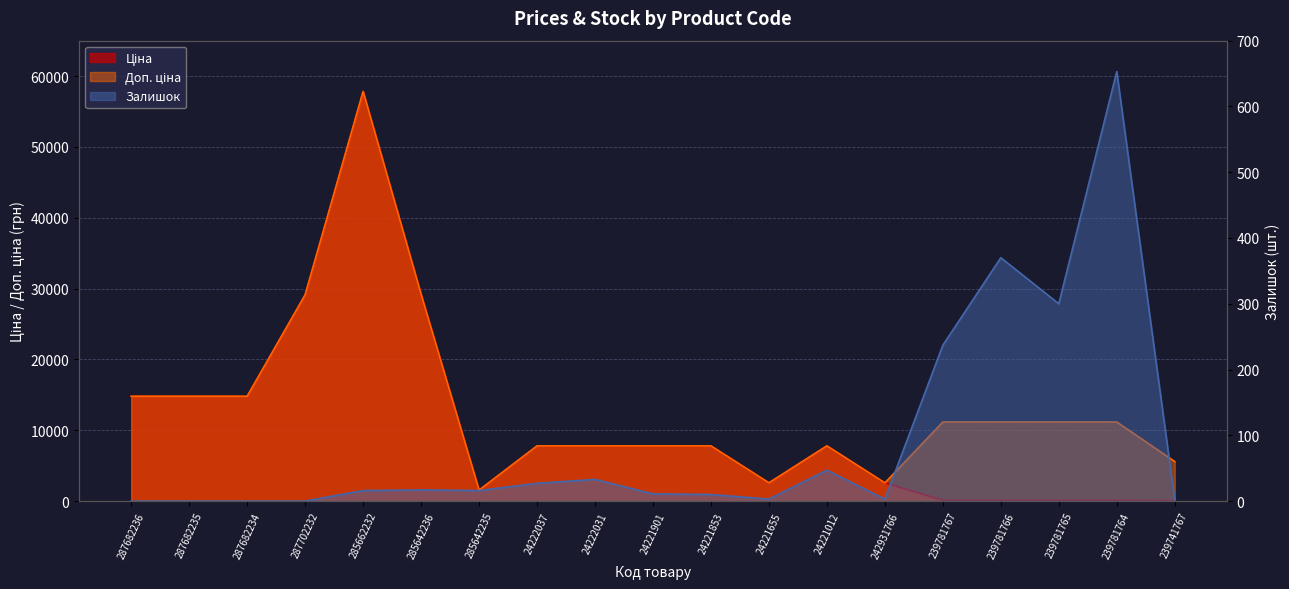

At how many categories does at least one series exceed 39990?

1